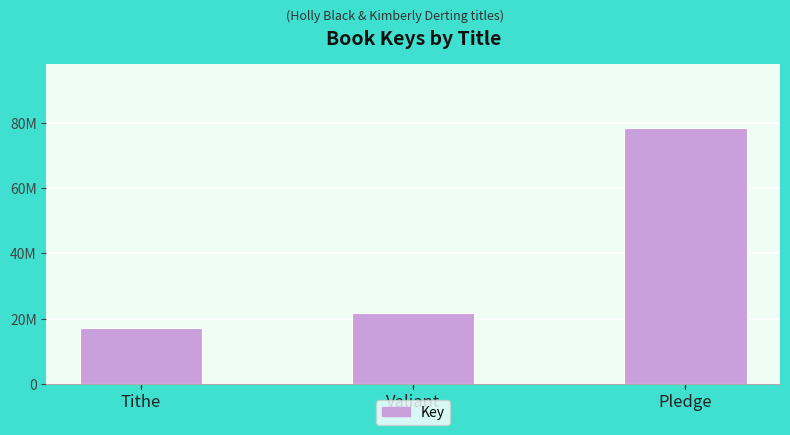

What is the greatest value displayed?

78279617